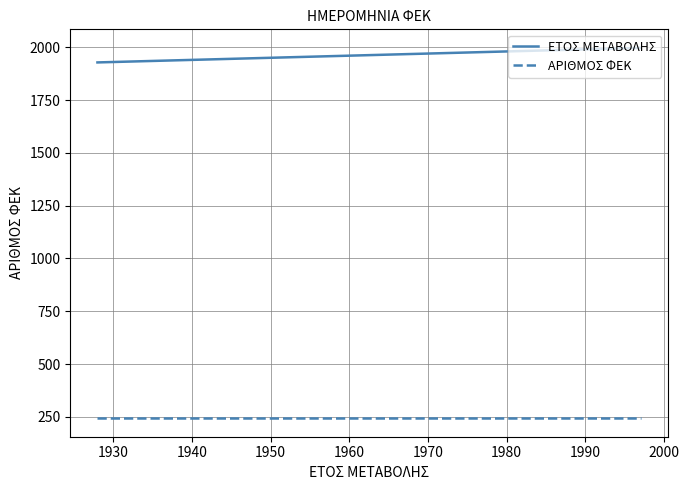

What is the value of the ΕΤΟΣ ΜΕΤΑΒΟΛΗΣ point at the 1st from the left?

1928